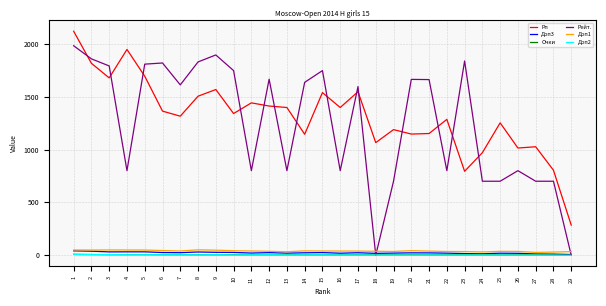

Which series has the largest range (max minus min)?

Рейт.